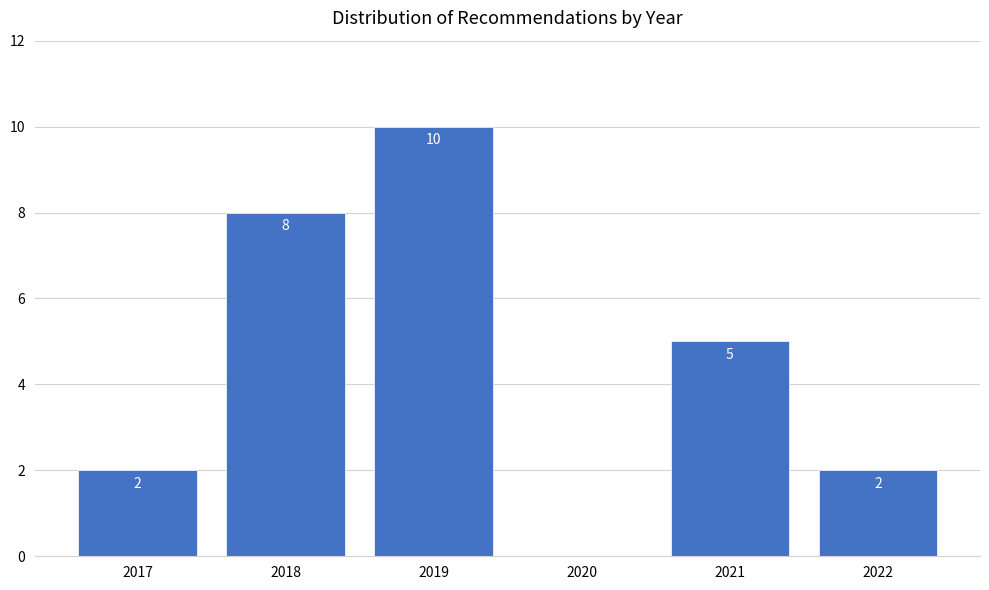

Reading left to right, list all the values displayed in this chart.

2017=2	2018=8	2019=10	2020=0	2021=5	2022=2